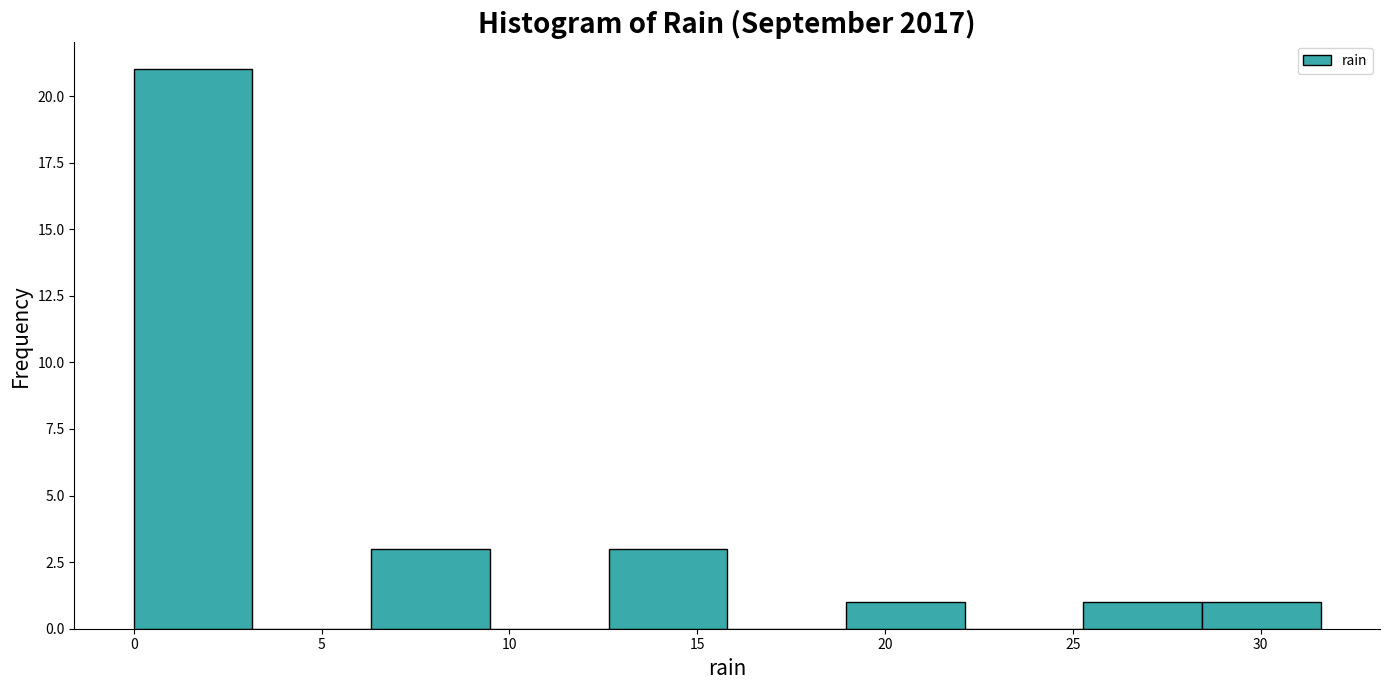

How tall is the bar that spans 12.5 to 16.0 on the x-axis? Neither the bar edges nor the heights are printed on the chart, so give them approximately, as read against the axes.

3